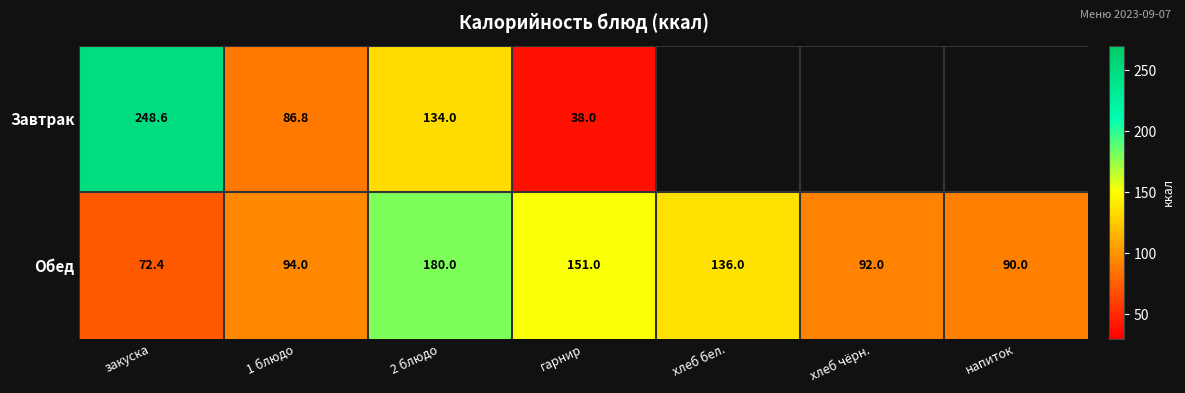

Between 2 блюдо and 1 блюдо, which is larger?

2 блюдо